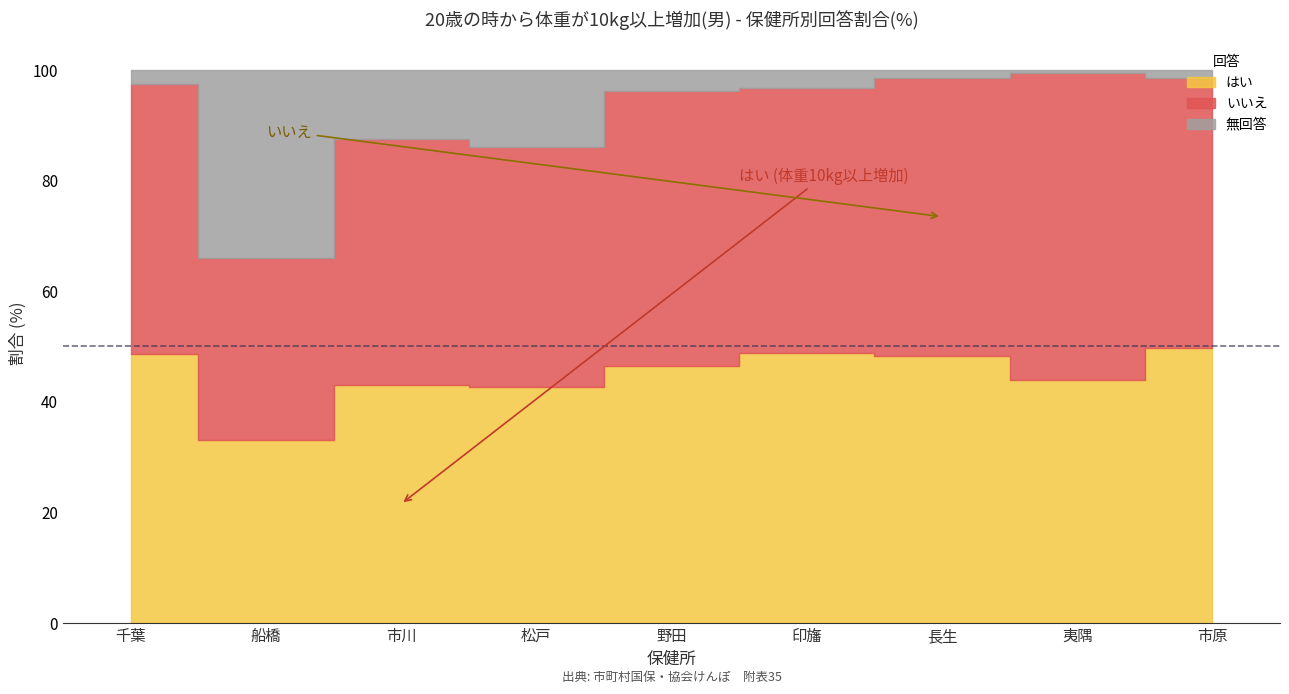

Reading left to right, what are all the values shown in this chart?

はい: 千葉=48.7	船橋=33.1	市川=43.1	松戸=42.6	野田=46.4	印旛=48.9	長生=48.3	夷隅=44.0	市原=49.7
いいえ: 千葉=48.8	船橋=32.8	市川=44.4	松戸=43.4	野田=49.9	印旛=47.9	長生=50.3	夷隅=55.4	市原=49.0
無回答: 千葉=2.6	船橋=34.1	市川=12.5	松戸=14.0	野田=3.7	印旛=3.3	長生=1.4	夷隅=0.6	市原=1.4